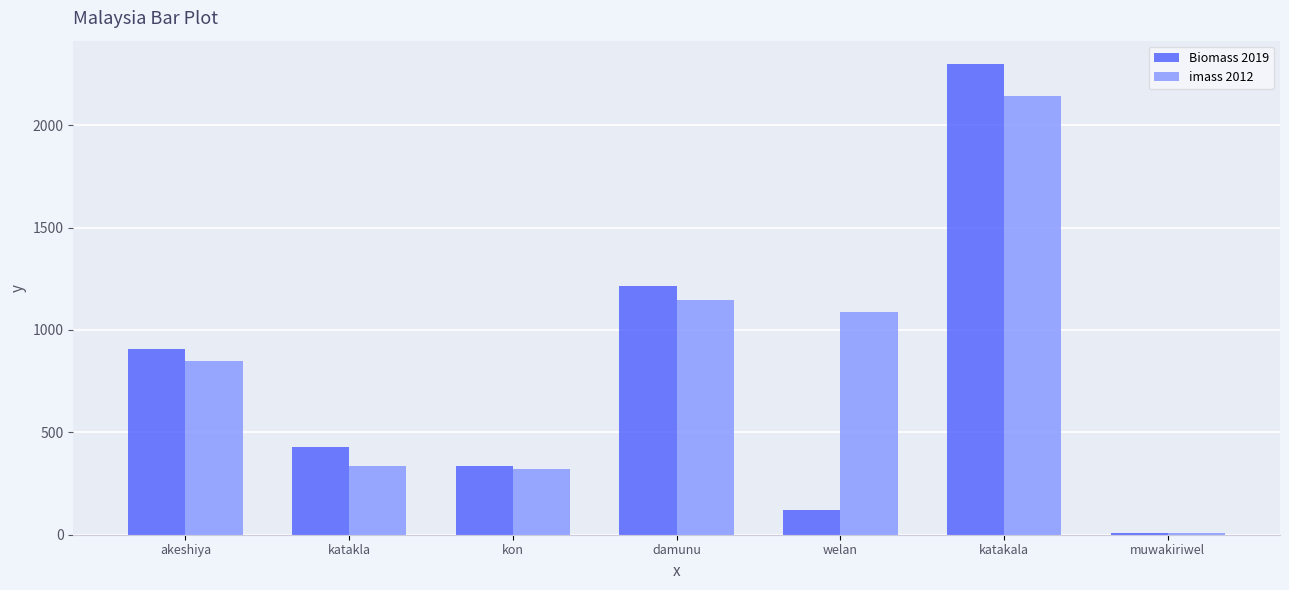

What is the difference between the second highest and second lowest values in the imass 2012 series?

823.5